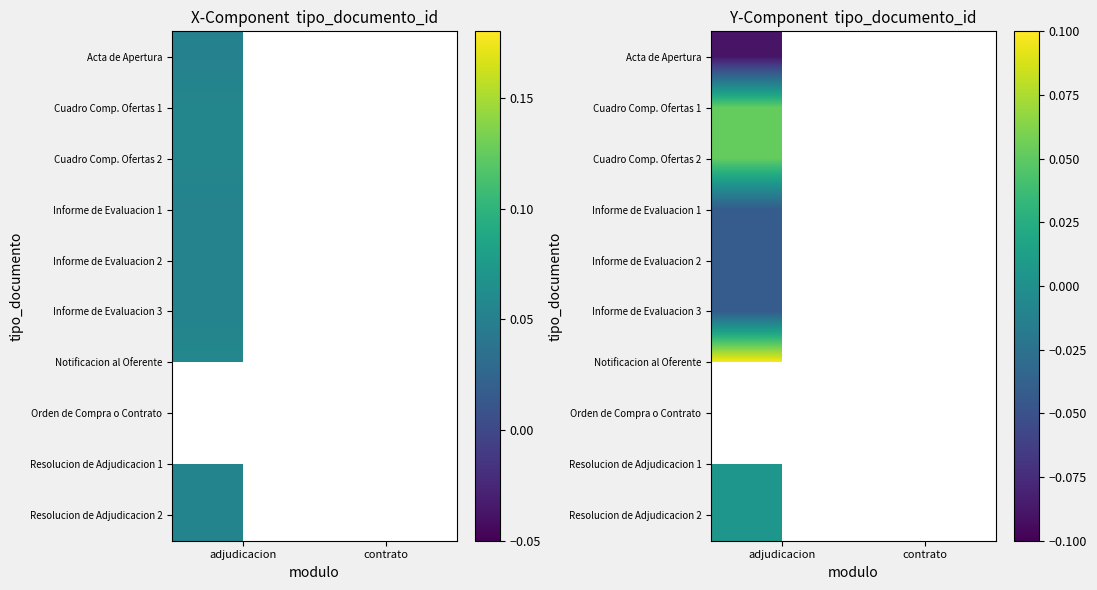

Between contrato and adjudicacion, which is larger?

adjudicacion